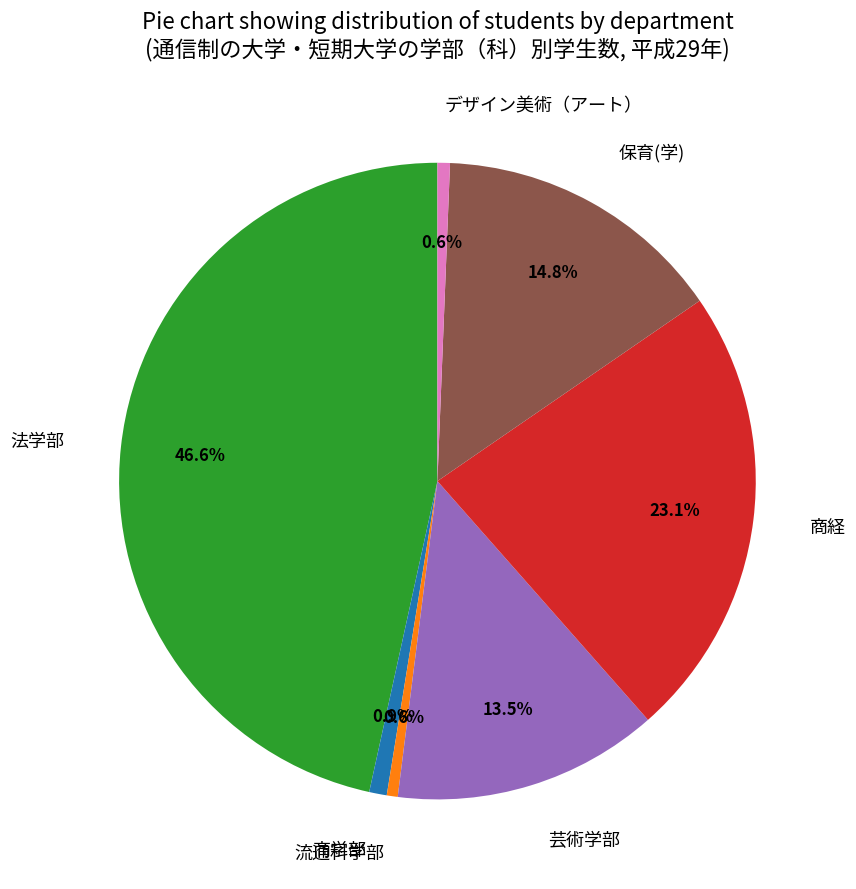

What percentage is NOT represented by 芸術学部?

86.5%